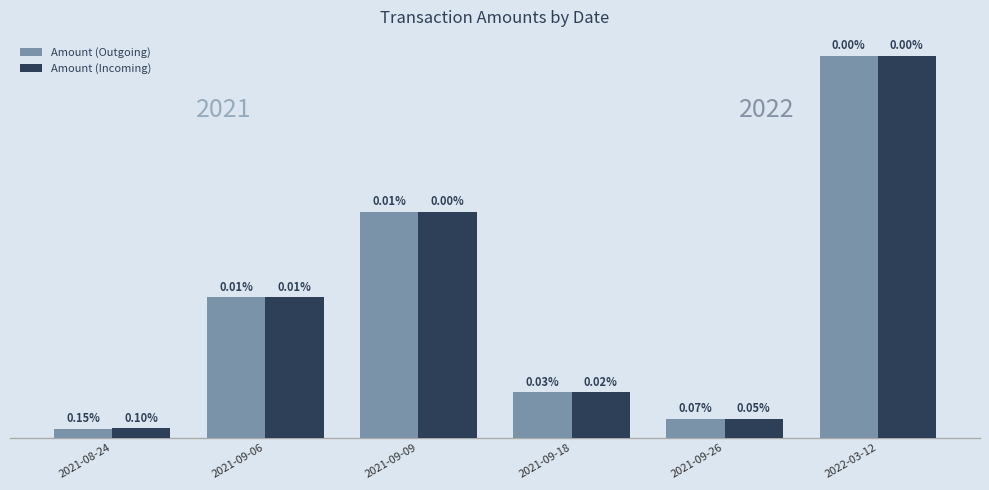

What are all the series names shown in the legend?

Amount (Outgoing), Amount (Incoming)